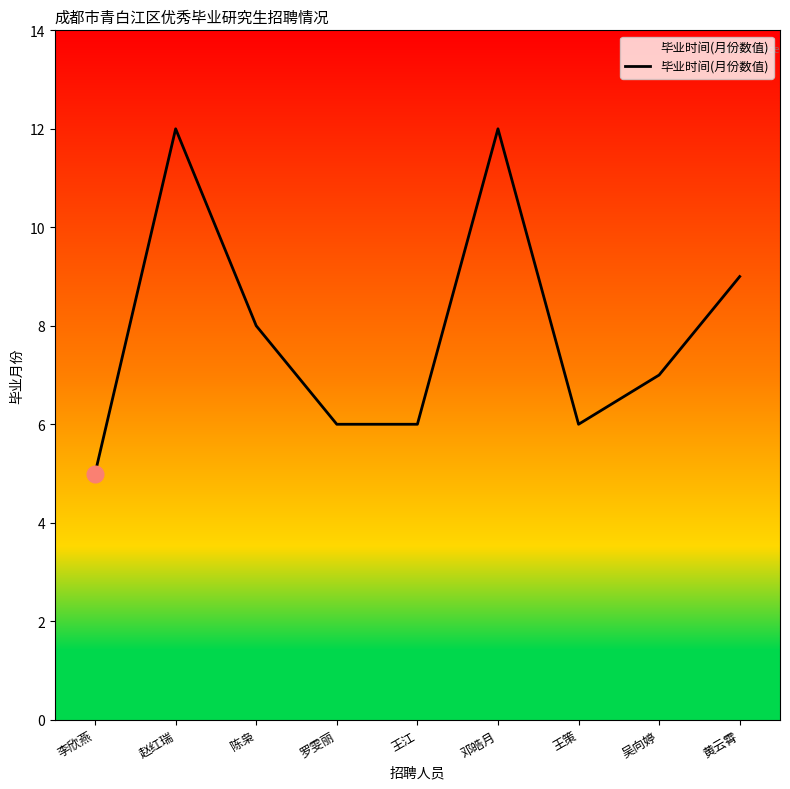

How many distinct data groups are displayed?

1